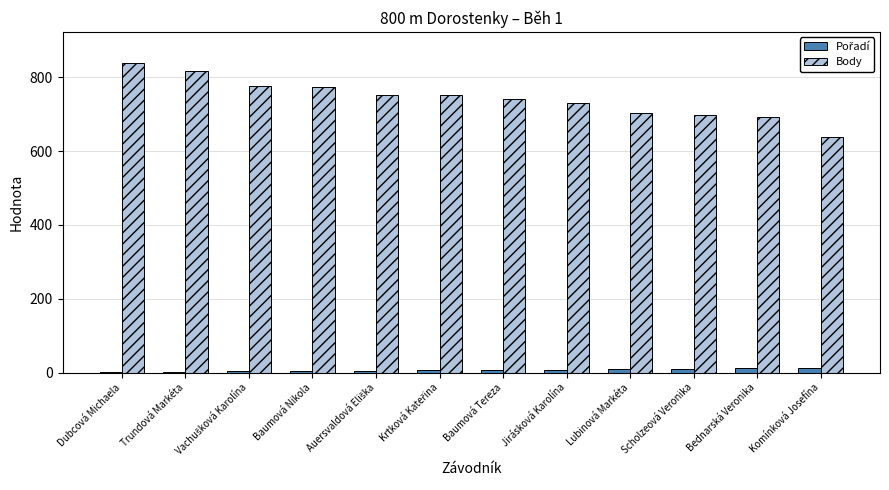

Is it true that Body equals 818 at Trundová Markéta?

True